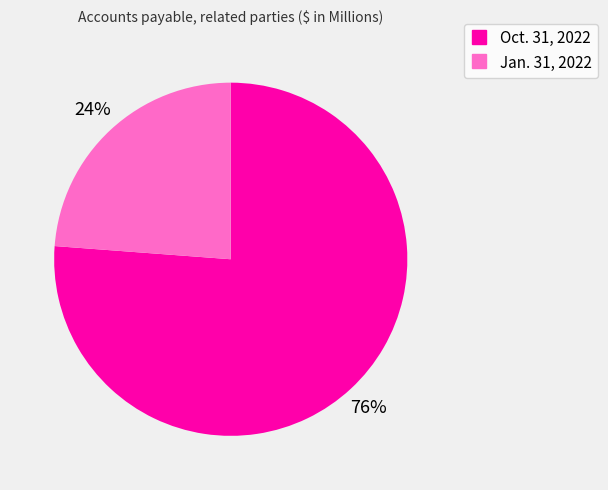

Approximately how many times larger is the value at Jan. 31, 2022 compared to Oct. 31, 2022?

0.3